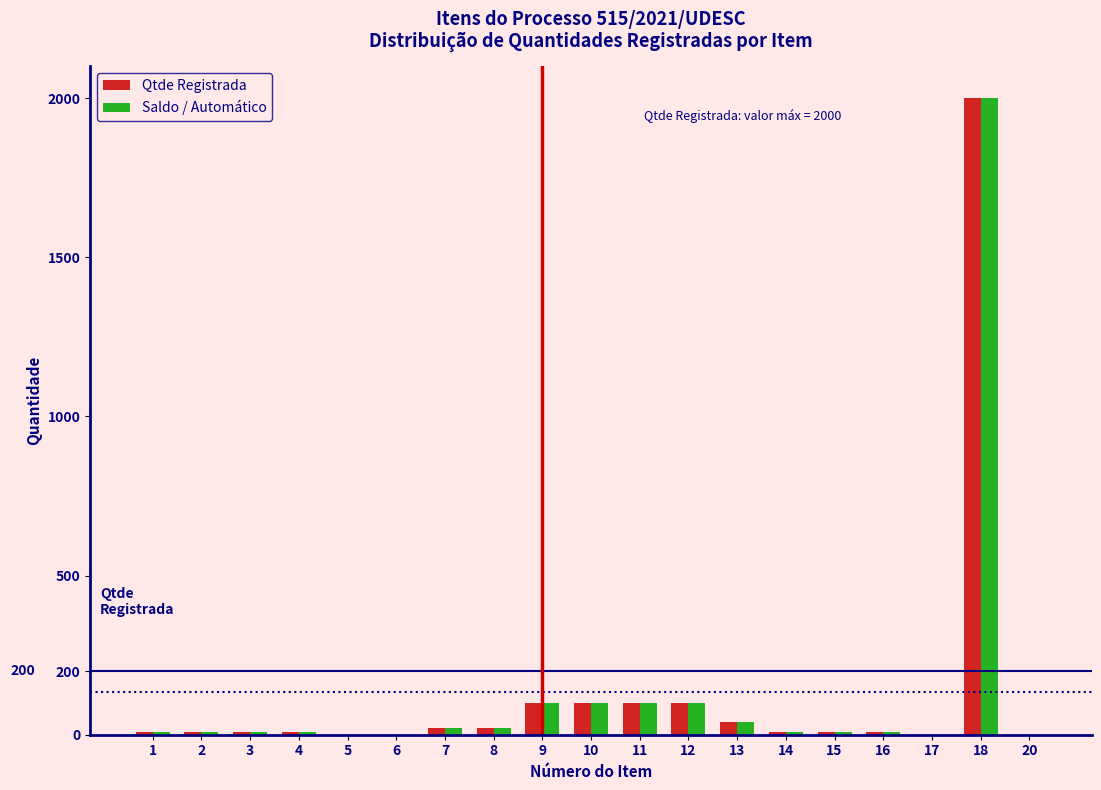

Is the value of Saldo / Automático at 18 greater than the value of Qtde Registrada at 12?

Yes